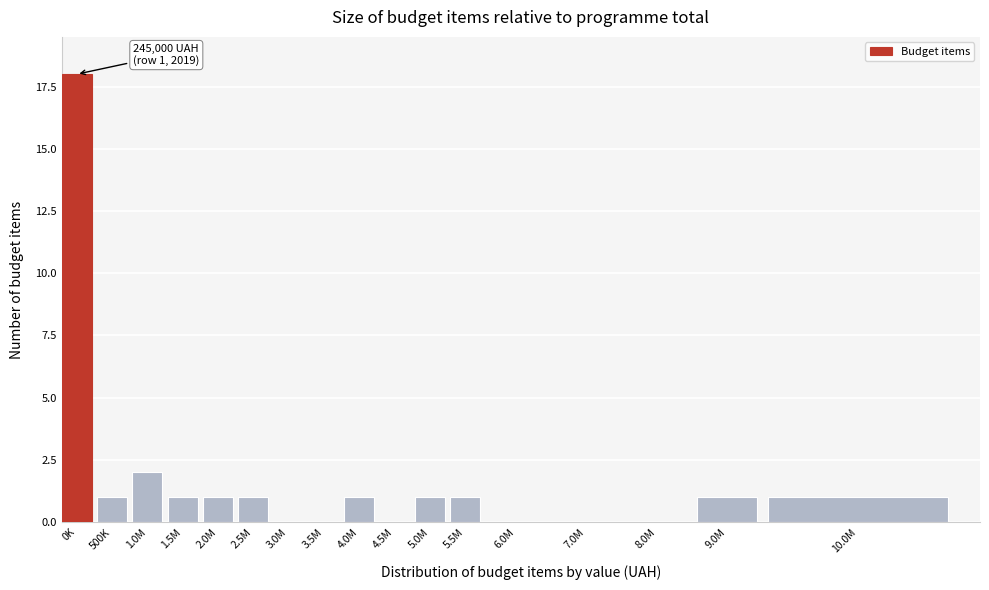

Reading right to left, extract all data points from this chart.

10.0M=1	9.0M=1	8.0M=0	7.0M=0	6.0M=0	5.5M=1	5.0M=1	4.5M=0	4.0M=1	3.5M=0	3.0M=0	2.5M=1	2.0M=1	1.5M=1	1.0M=2	500K=1	0K=18